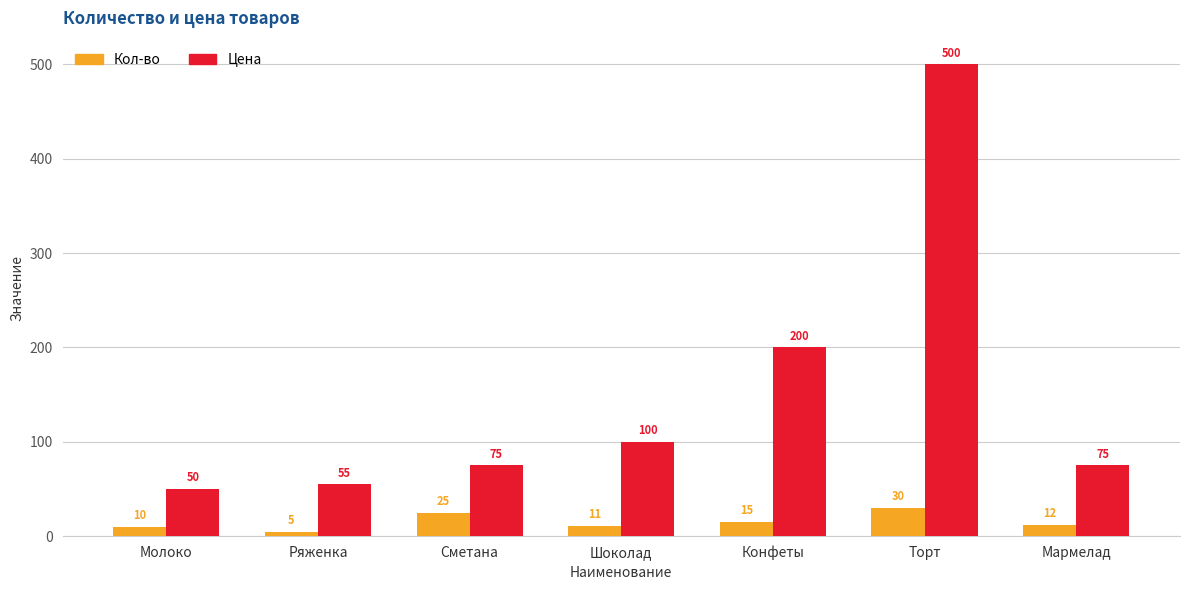

Reading right to left, what are all the values shown in this chart?

Кол-во: Мармелад=12	Торт=30	Конфеты=15	Шоколад=11	Сметана=25	Ряженка=5	Молоко=10
Цена: Мармелад=75	Торт=500	Конфеты=200	Шоколад=100	Сметана=75	Ряженка=55	Молоко=50